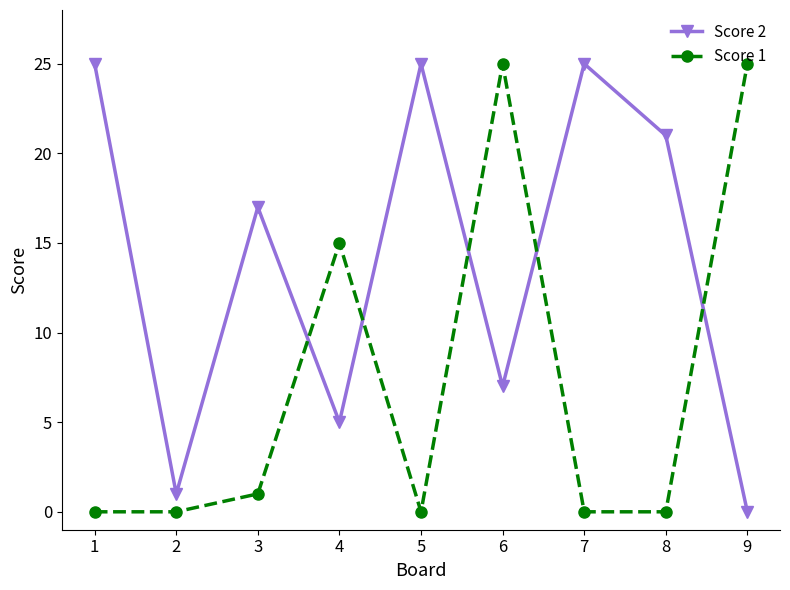

What is the difference between the second highest and minimum values in the Score 1 series?

25